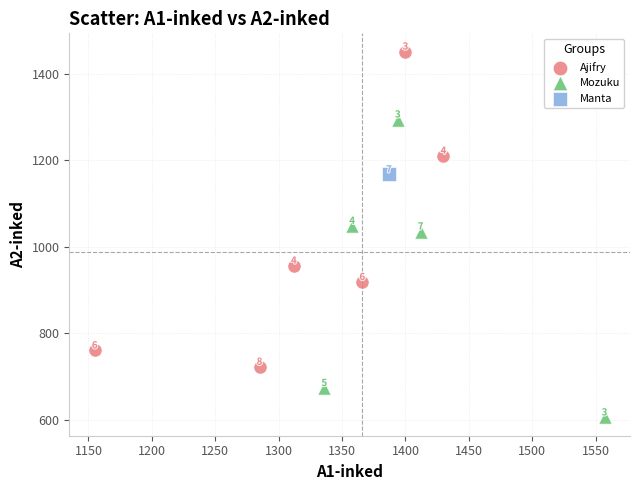

Which series reaches the minimum Y coordinate?

Mozuku